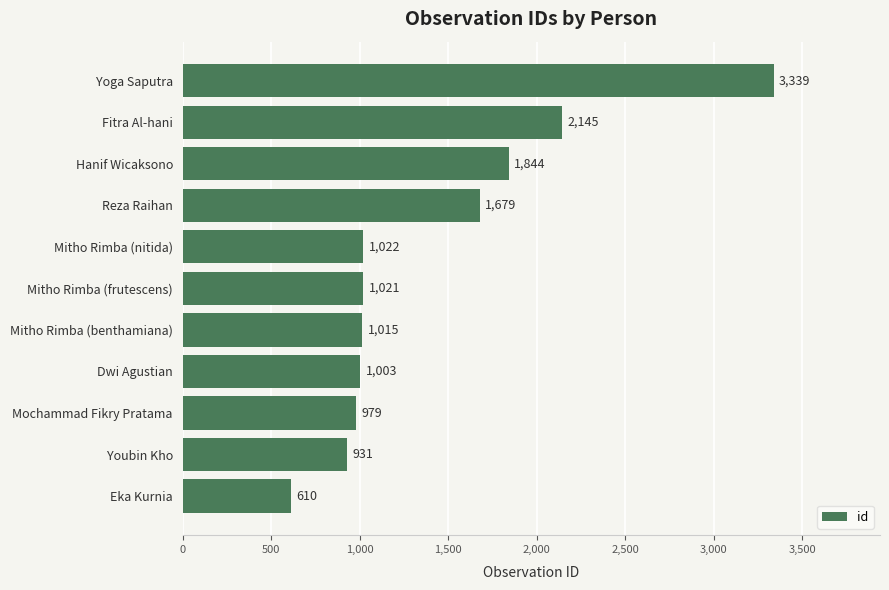

At which label is the value closest to 1974?

Hanif Wicaksono